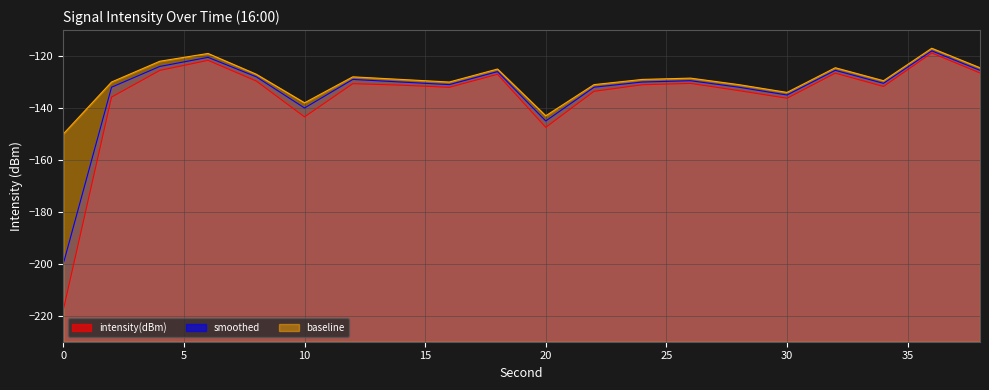

Where is the first local minimum for intensity(dBm)?

10